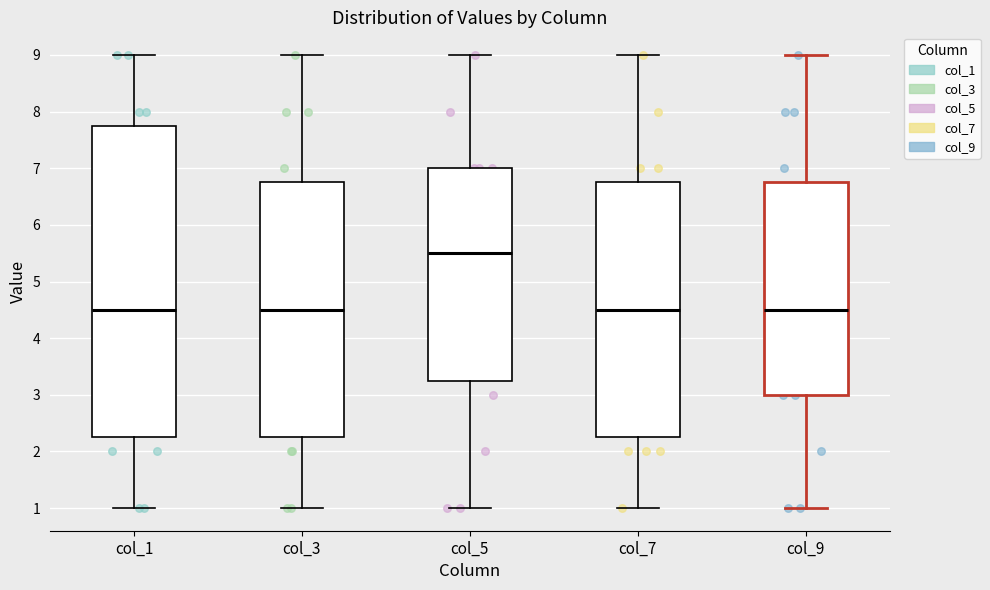

Reading left to right, read every box against the y-axis: the position of its median line, the range the box covers, and the ends of its whiskers. The values are not printed on the chart, so give them approximately, as read against the axis.

col_1: median 4.5, box 2.3 to 7.8, whiskers 1.0 to 9.0
col_3: median 4.5, box 2.3 to 6.8, whiskers 1.0 to 9.0
col_5: median 5.5, box 3.3 to 7.0, whiskers 1.0 to 9.0
col_7: median 4.5, box 2.3 to 6.8, whiskers 1.0 to 9.0
col_9: median 4.5, box 3.0 to 6.8, whiskers 1.0 to 9.0